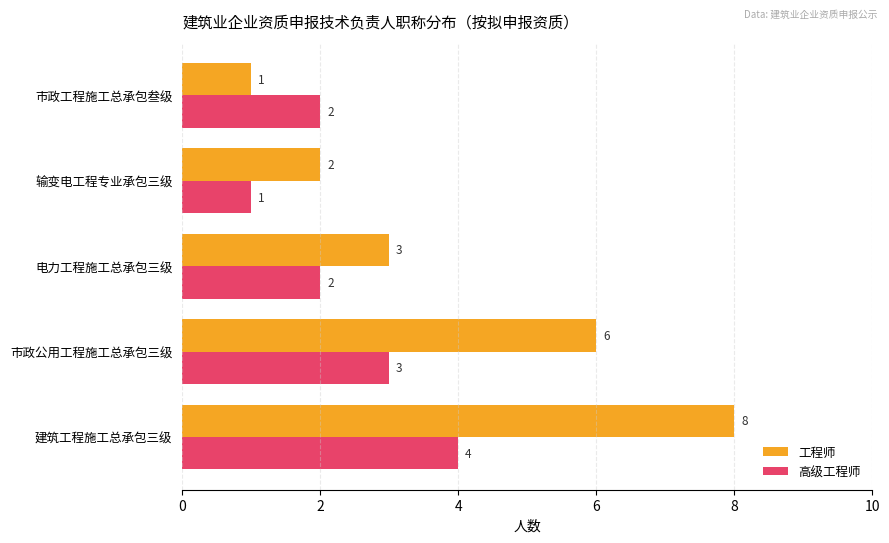

Which series has the largest range (max minus min)?

工程师